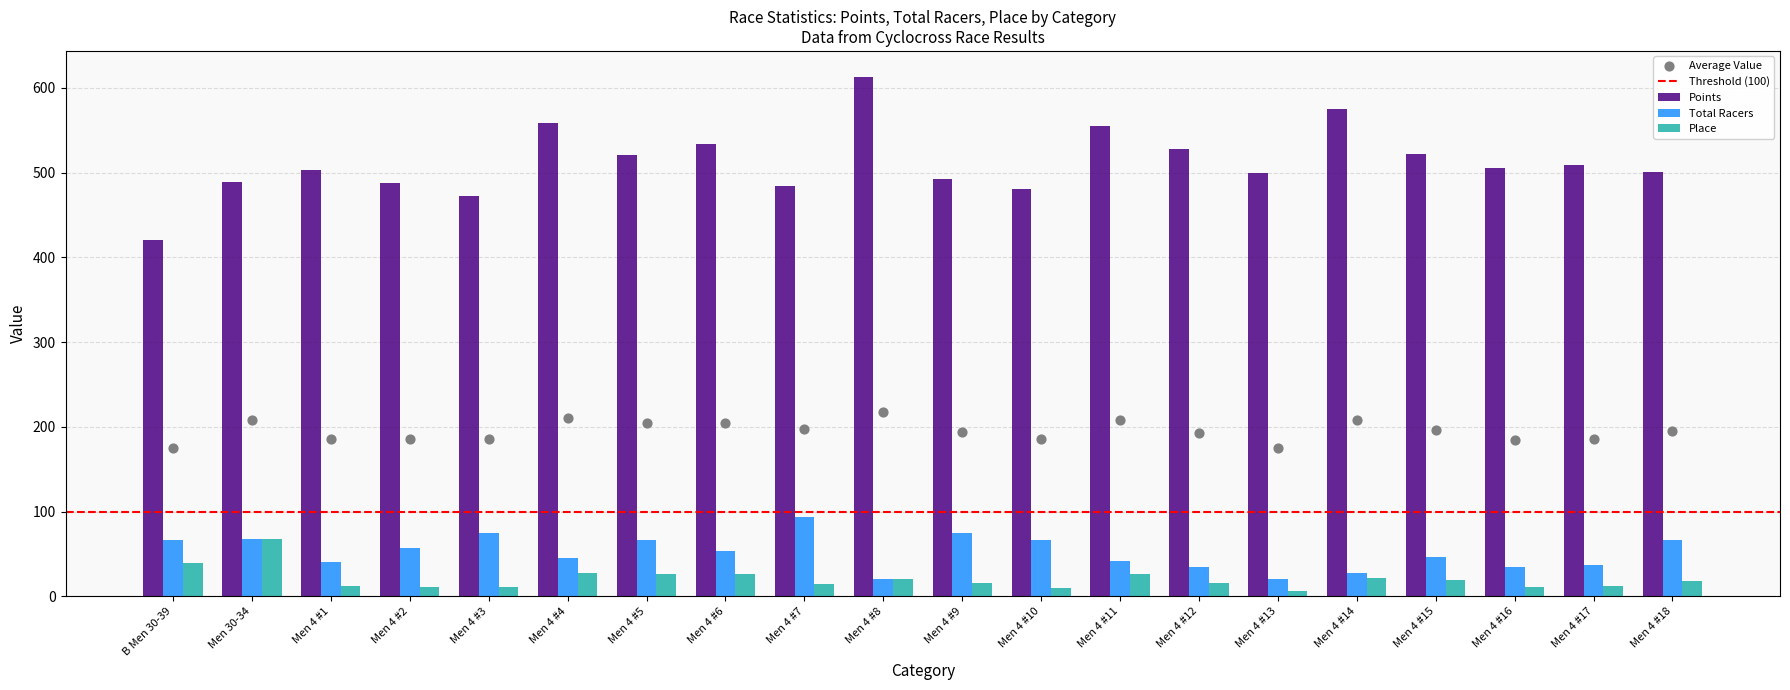

Which series contains the lowest Y value?

Place